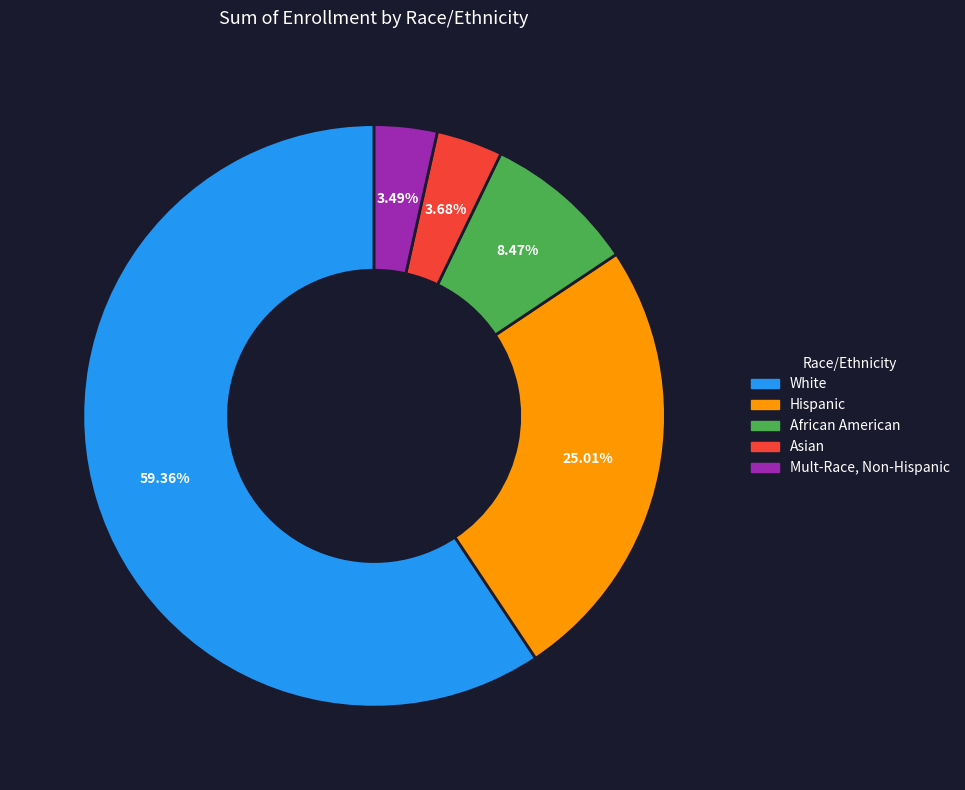

Is there a majority slice in this chart?

Yes